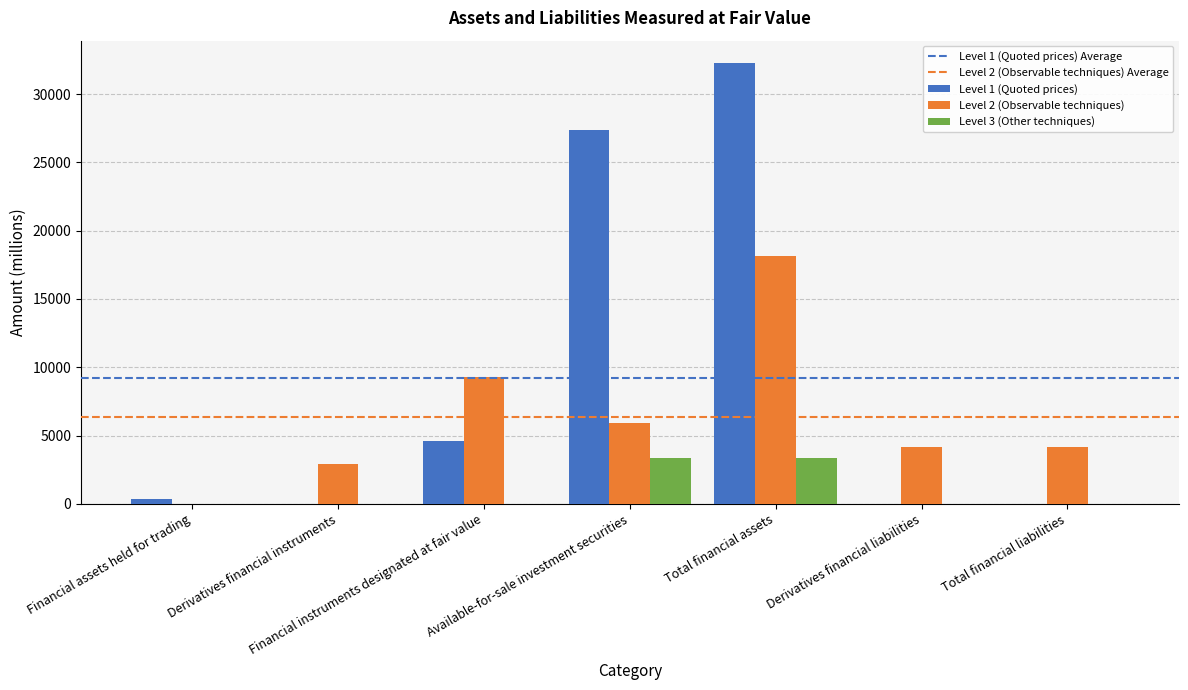

Which label corresponds to the largest value in the chart?

Total financial assets